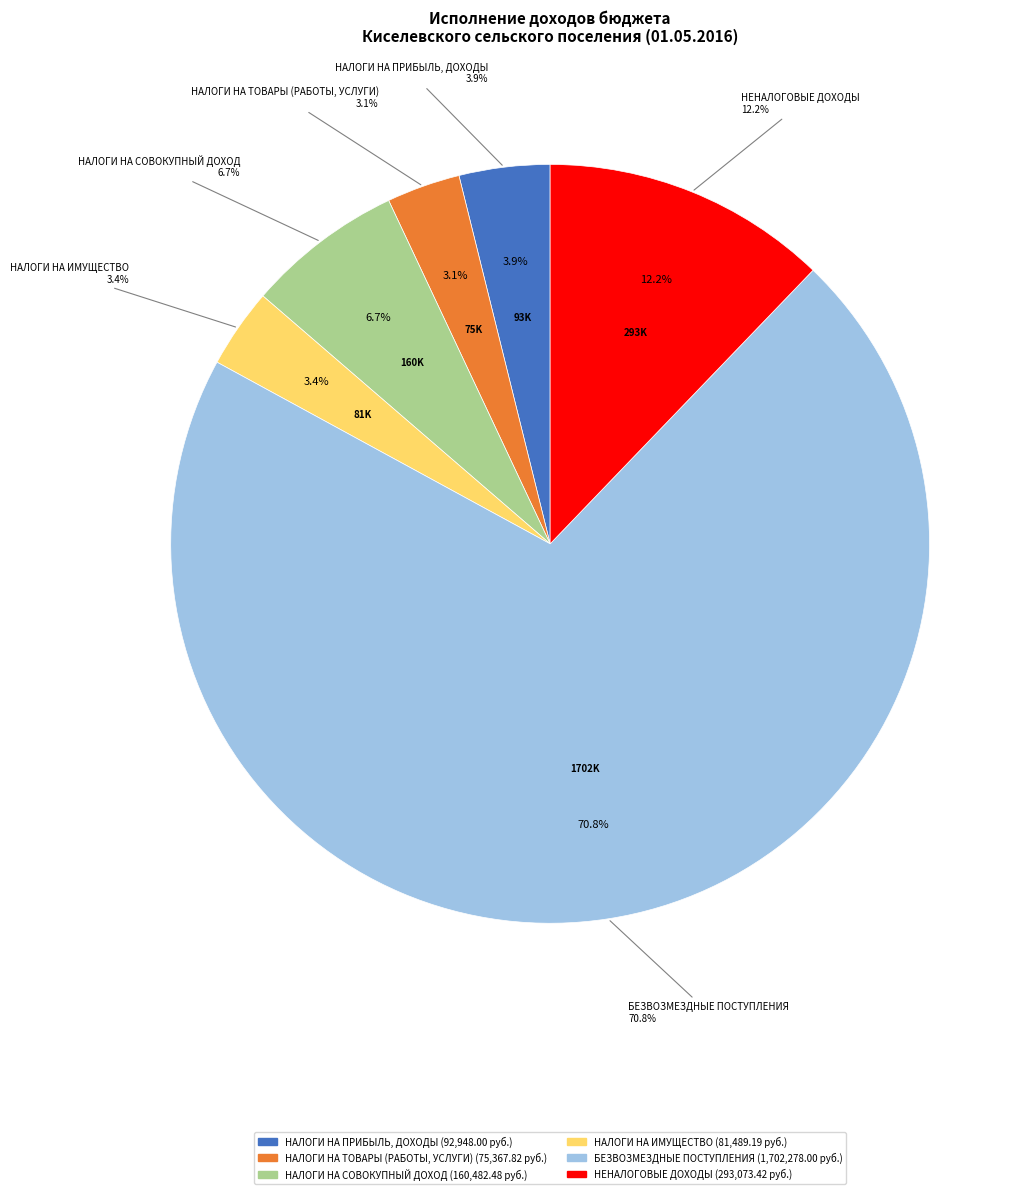

Combined, what portion of the pie is НАЛОГИ НА ИМУЩЕСТВО and НАЛОГИ НА СОВОКУПНЫЙ ДОХОД?

10.1%